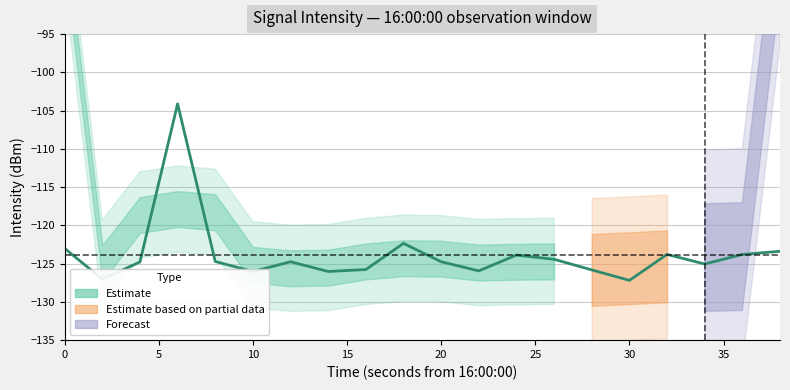

Does the chart display data point markers on the line(s)?

No